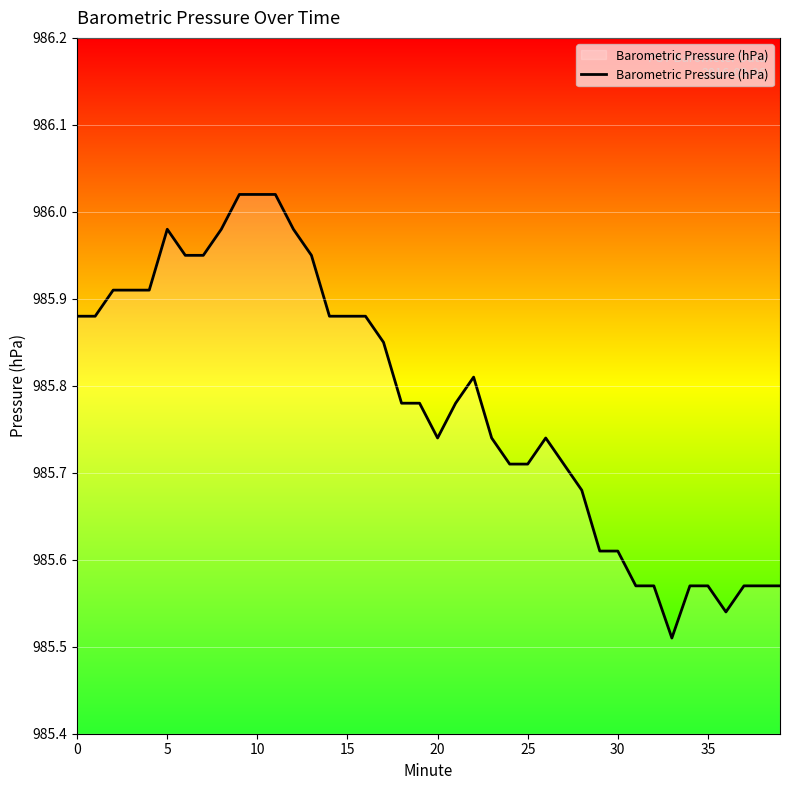

What is the difference between the maximum and minimum values?

0.5